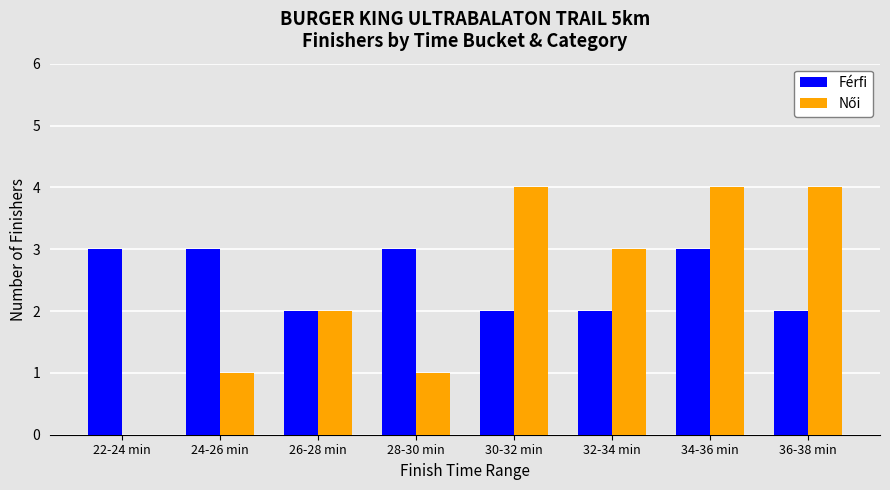

What is the sum of the Férfi values at 28-30 min and 36-38 min?

5